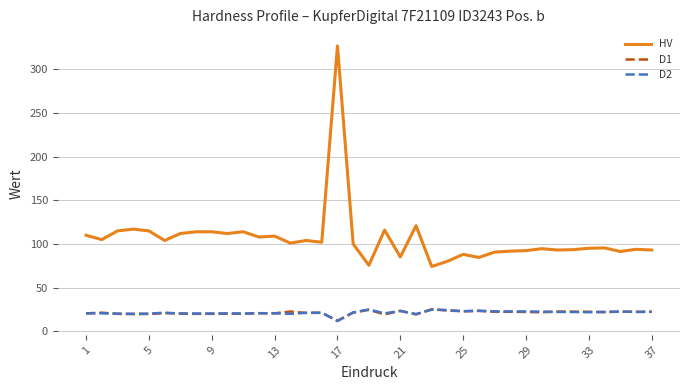

What are all the series names shown in the legend?

HV, D1, D2